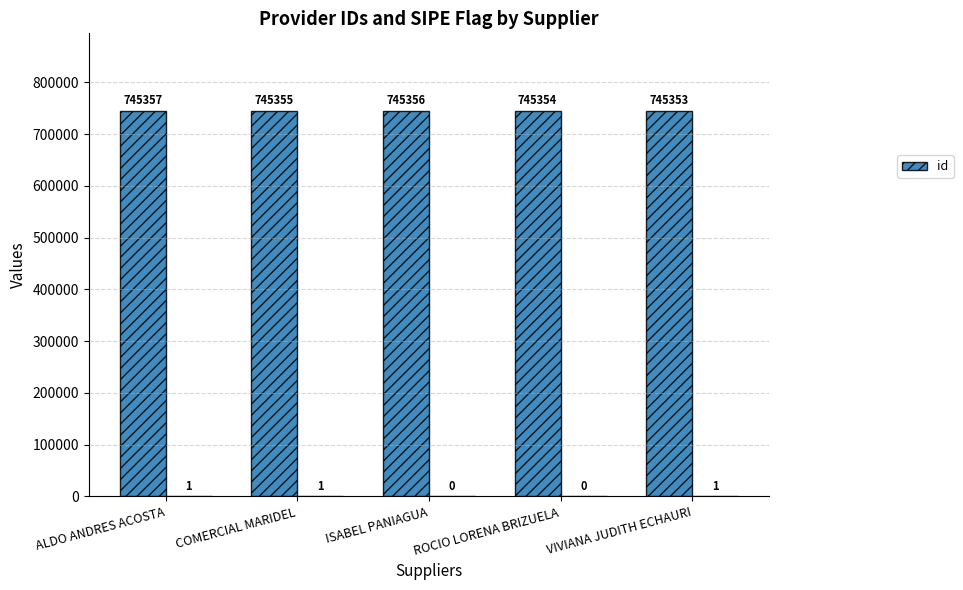

Which has a higher value, ROCIO LORENA BRIZUELA or VIVIANA JUDITH ECHAURI?

ROCIO LORENA BRIZUELA